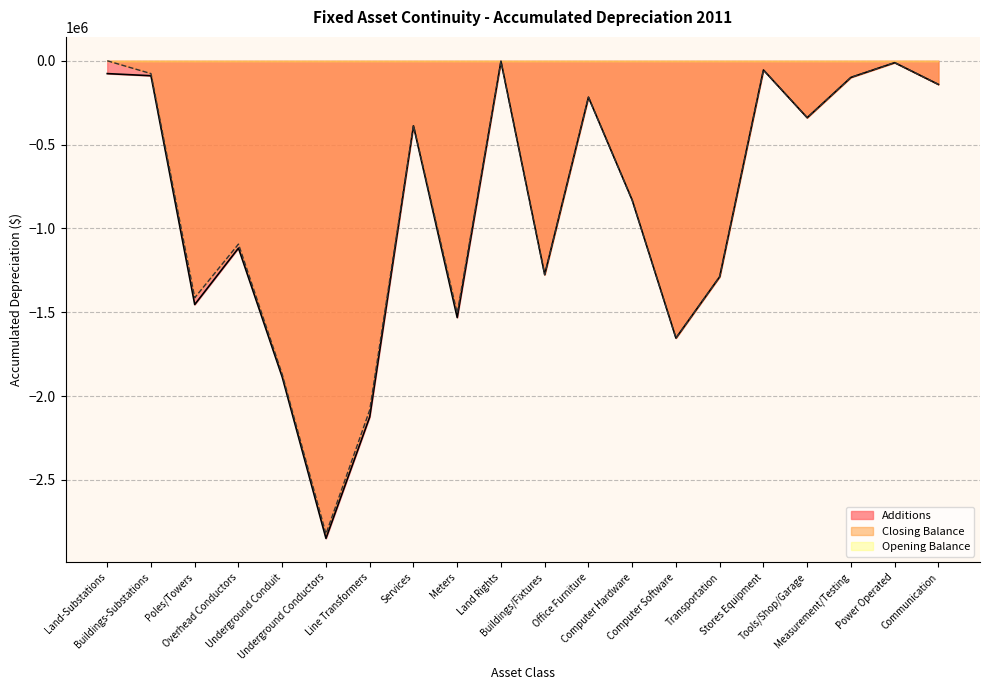

At which category does Additions reach its first local valley?

Poles/Towers